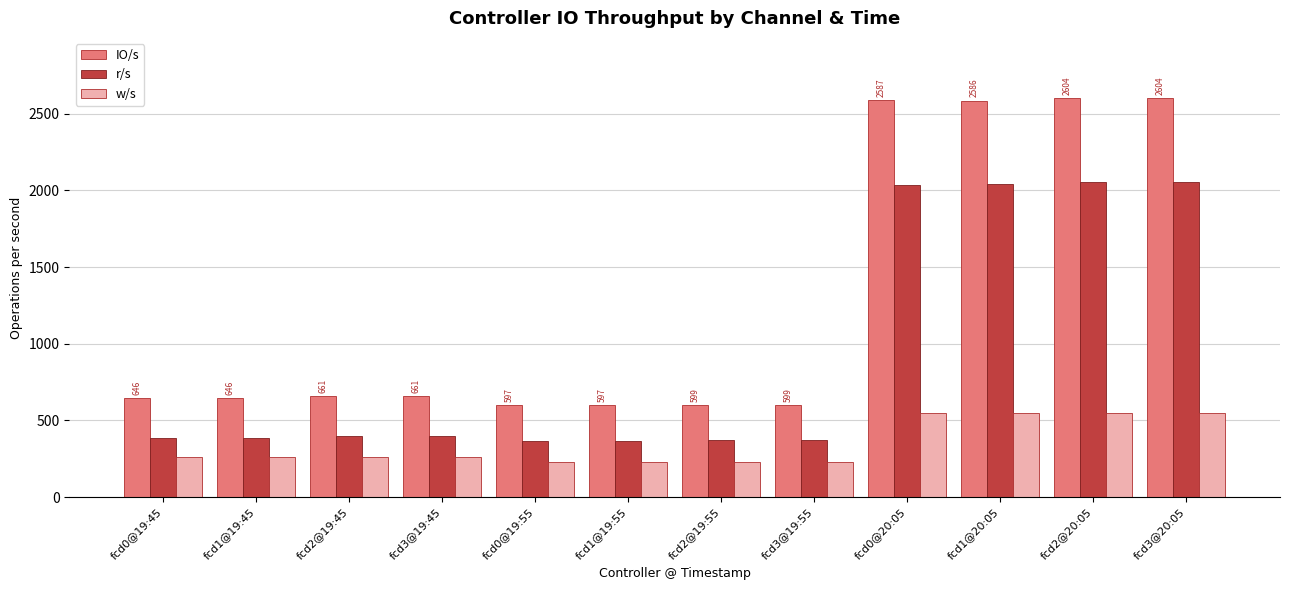

What is the label of the 6th bar from the left?

fcd1@19:55